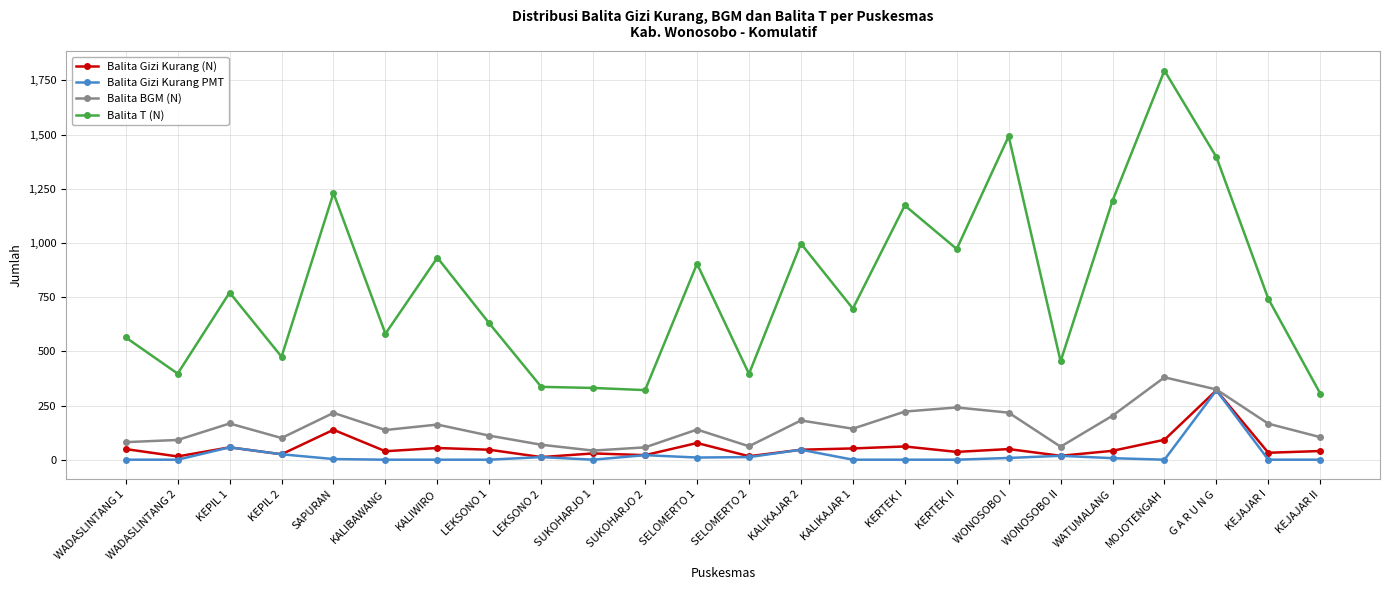

True or false: Balita Gizi Kurang (N) and Balita T (N) intersect in this chart.

False